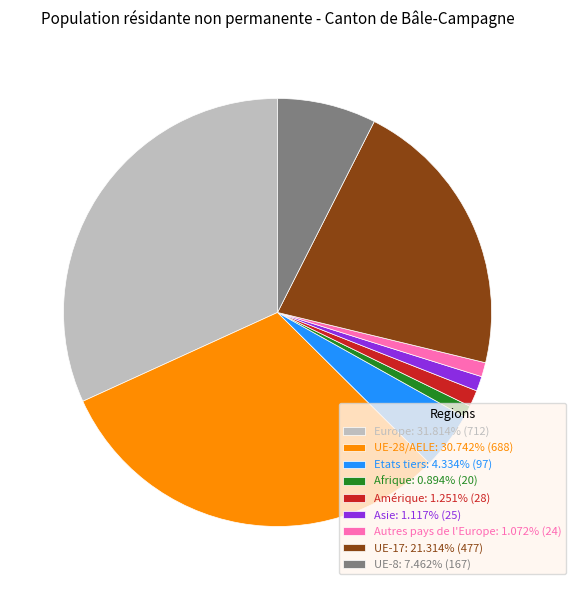

What is the largest slice in the pie chart?

Europe